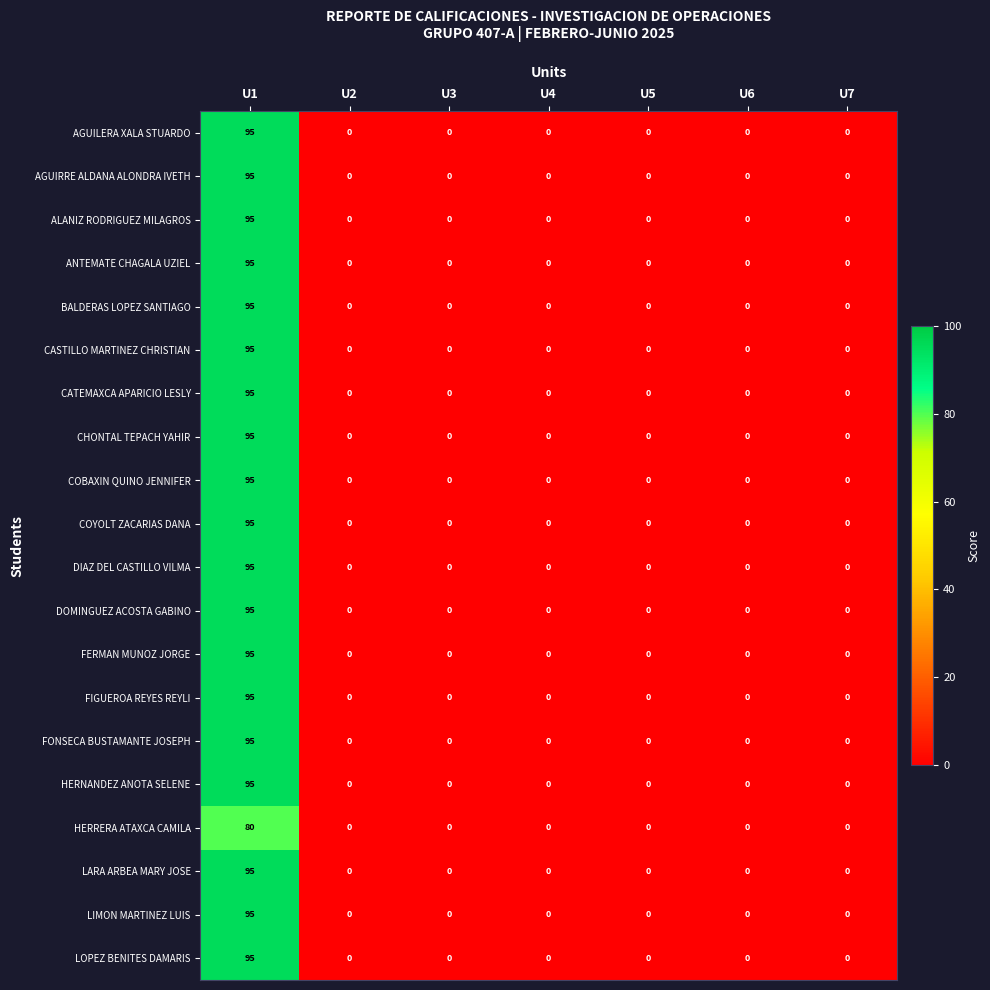

What is the difference between the maximum and minimum values in the COYOLT ZACARIAS DANA series?

95